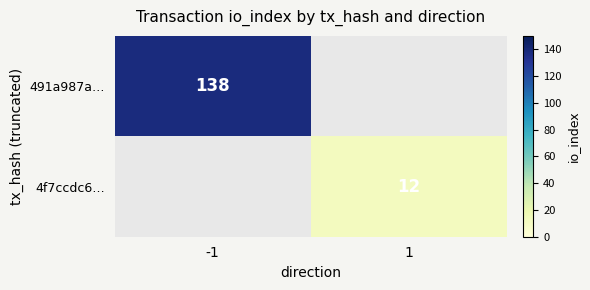

Is it true that 4f7ccdc6… equals 12 at 1?

True